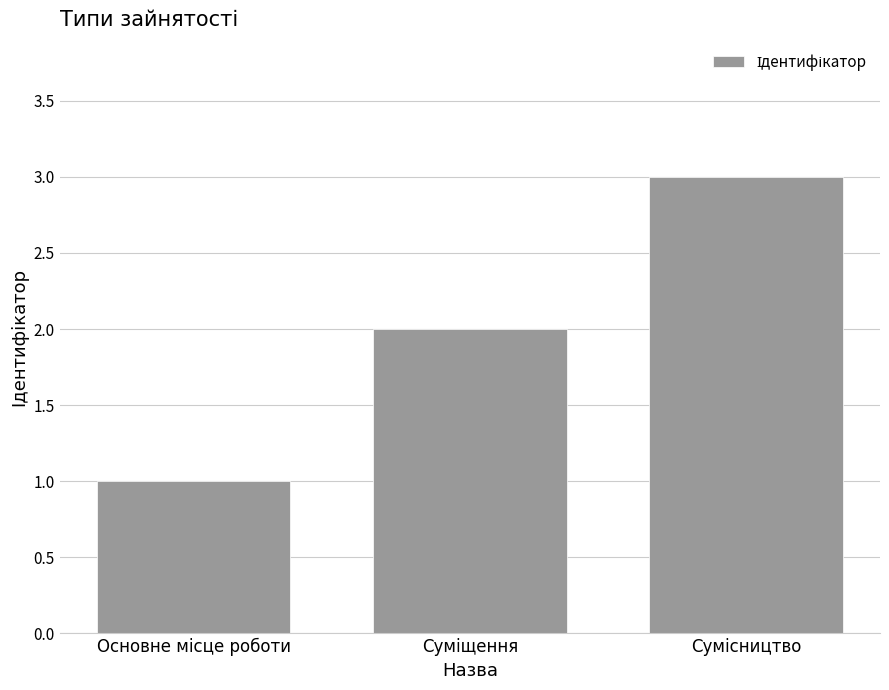

What is the sum of all values?

6